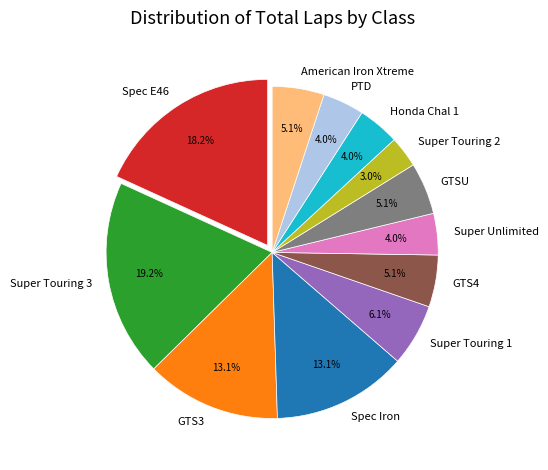

Approximately how many times larger is the value at Super Touring 3 compared to Spec Iron?

1.5